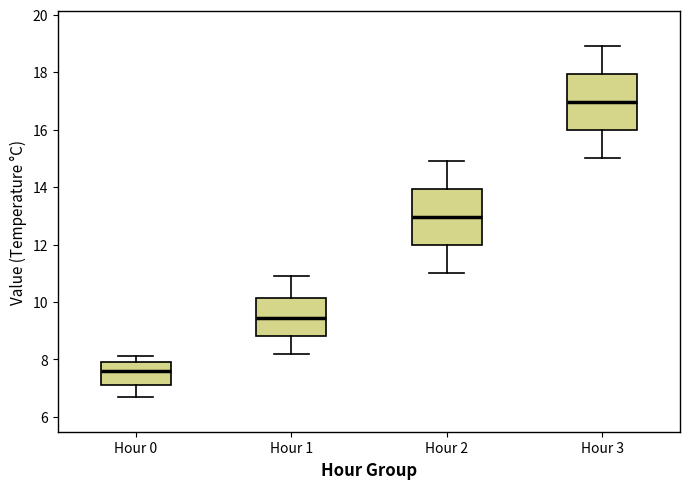

Reading left to right, transcribe this box plot: for each box, give where its median line is, the range the box spans, and where its two whiskers end, as read against the y-axis. The values are not printed on the chart, so give them approximately, as read against the axis.

Hour 0: median 7.6, box 7.2 to 8.0, whiskers 6.8 to 8.2
Hour 1: median 9.4, box 8.8 to 10.2, whiskers 8.2 to 11.0
Hour 2: median 13.0, box 12.0 to 14.0, whiskers 11.0 to 15.0
Hour 3: median 17.0, box 16.0 to 18.0, whiskers 15.0 to 19.0